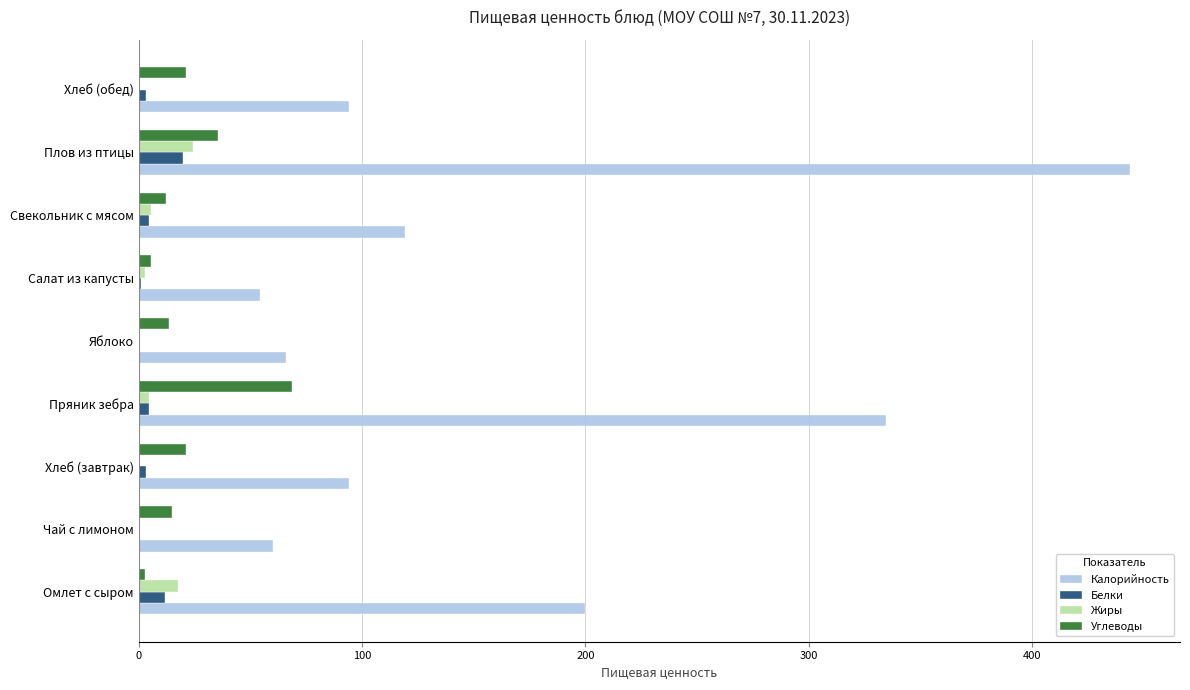

Is the value of Углеводы at Салат из капусты greater than the value of Калорийность at Салат из капусты?

No